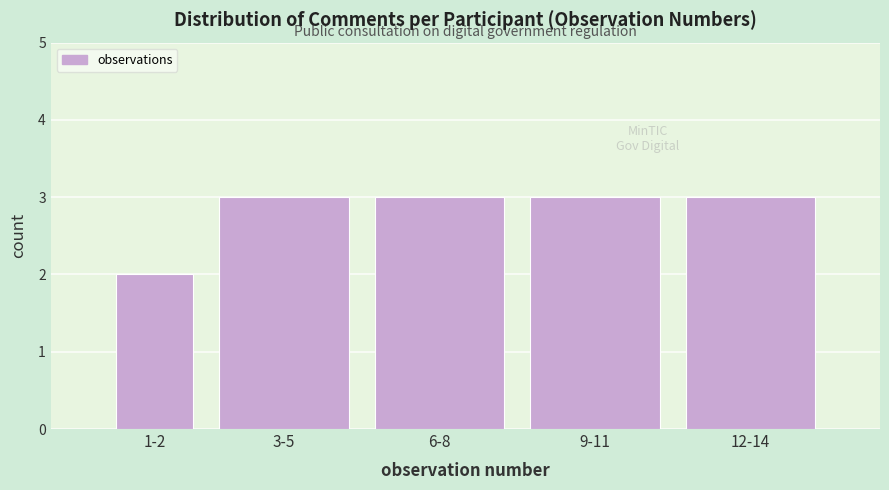

Reading left to right, transcribe all the data shown in this chart.

2	3	3	3	3